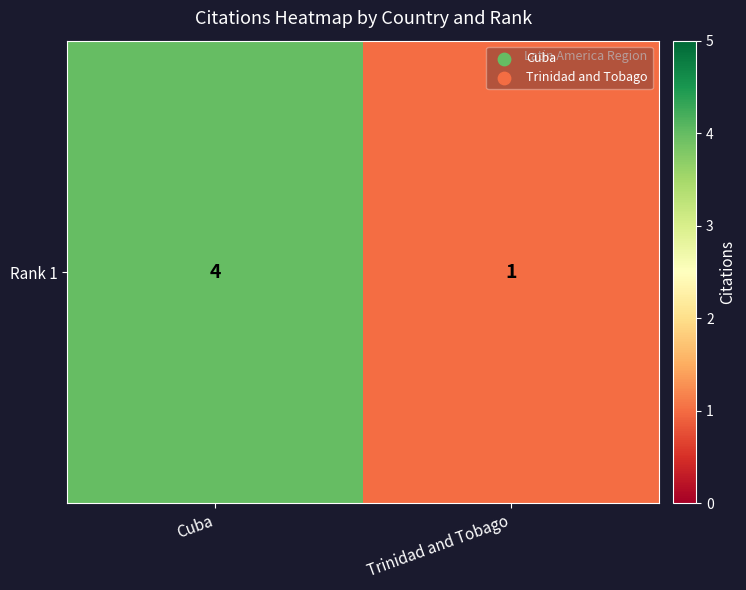

How many data points does each series have?

2